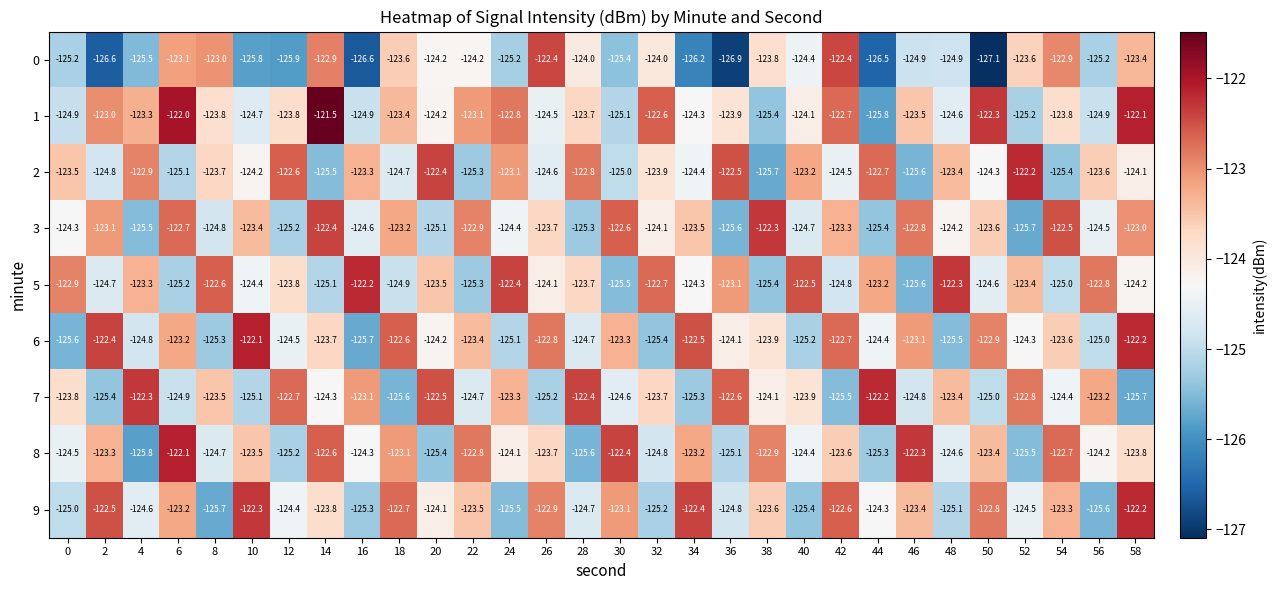

What is the spread (max minus min) of values at 12?

3.3